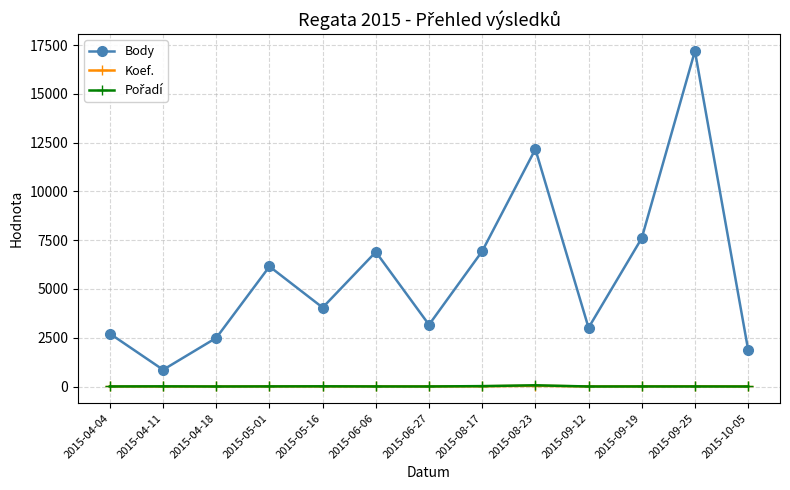

What is the minimum value shown in the chart?

1